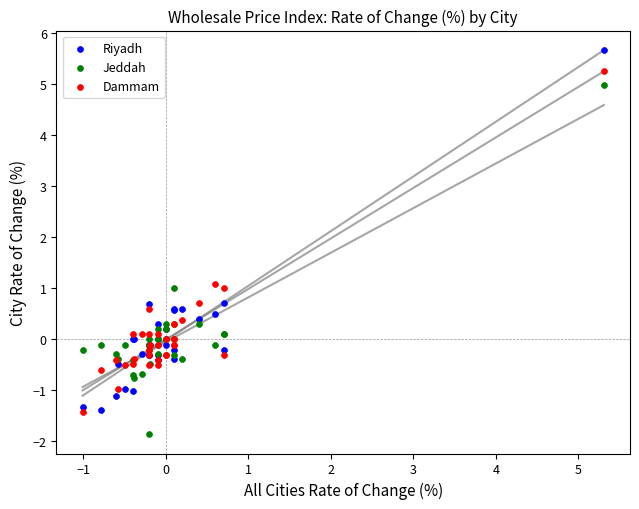

Which series reaches the maximum Y coordinate?

Riyadh